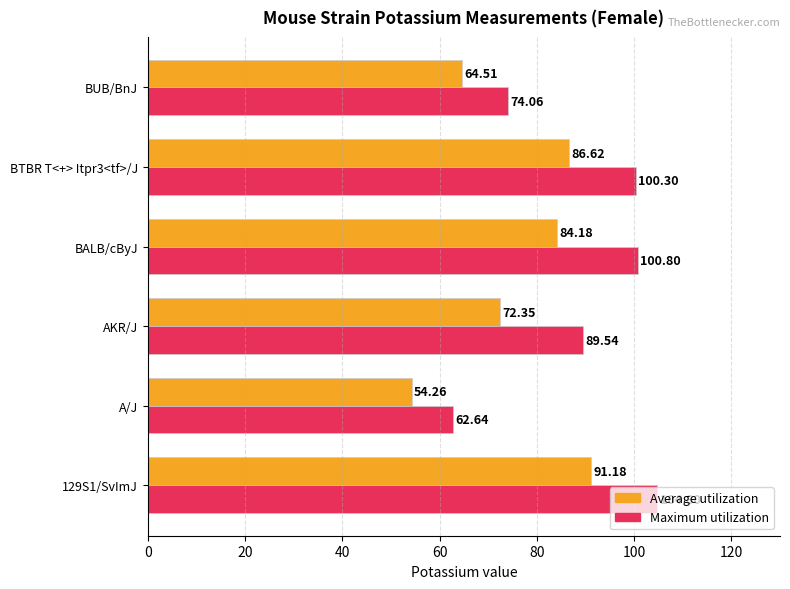

At which category is the sum across all series the highest?

129S1/SvImJ